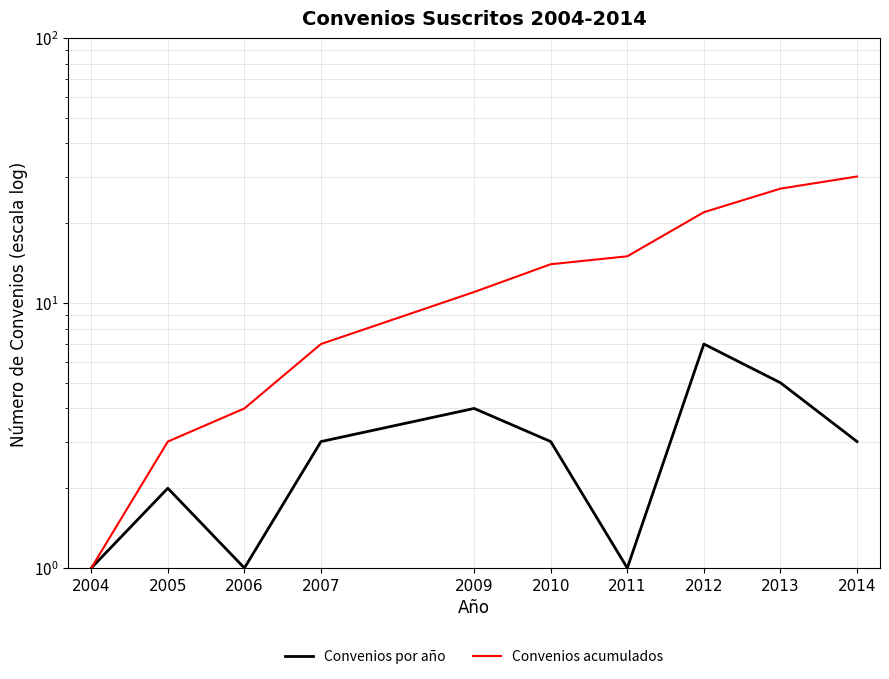

How many distinct data groups are displayed?

2